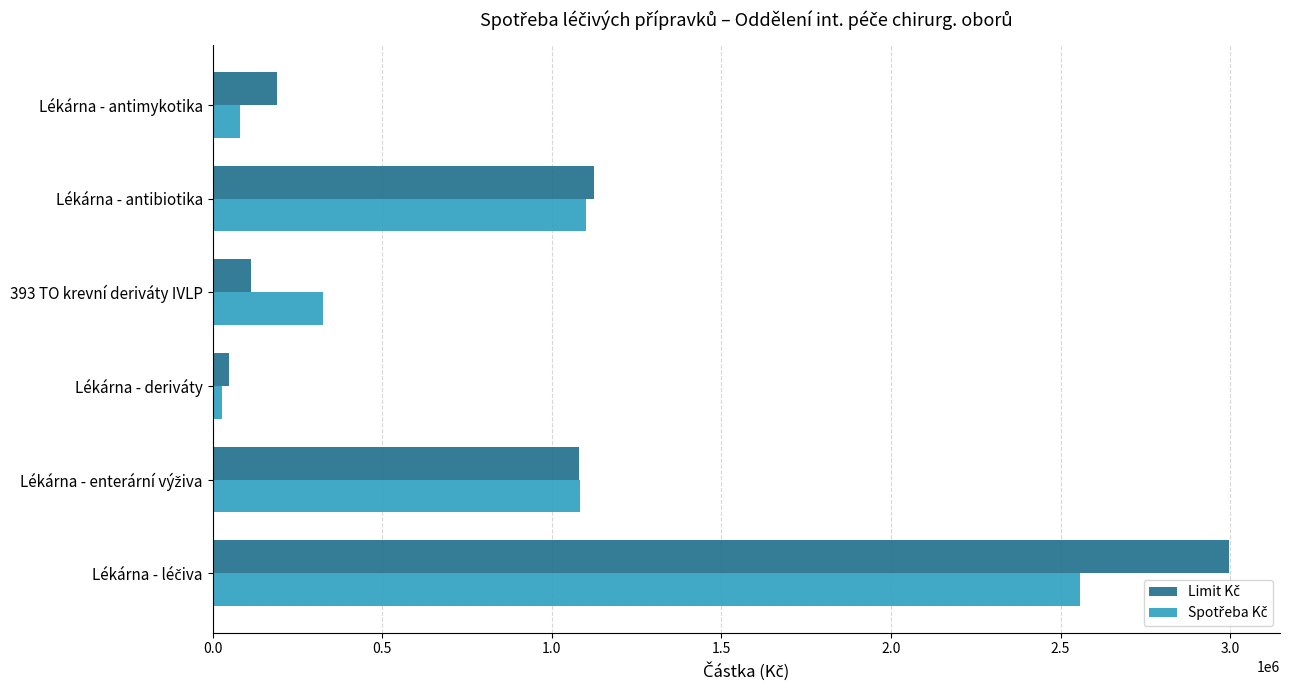

At how many categories does at least one series exceed 619892?

3